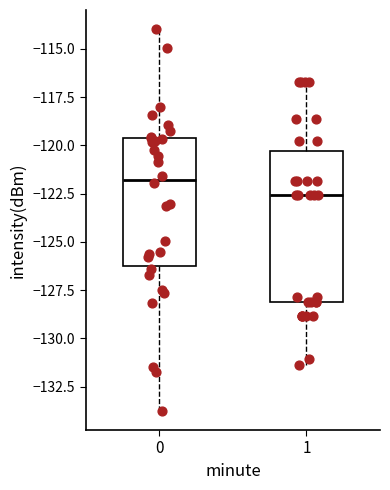

Where is the upper edge of the box at x = 0 on the y-axis? The values are not printed on the chart, so give them approximately, as read against the axis.

-119.5